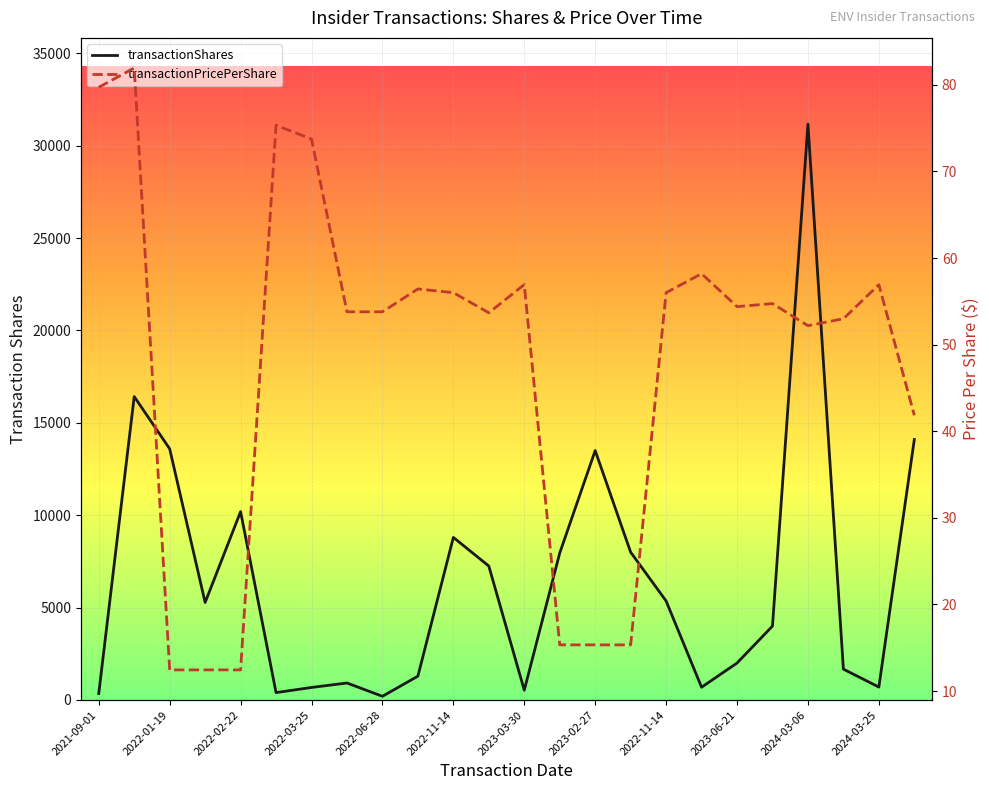

What is the maximum value for transactionPricePerShare?

81.9